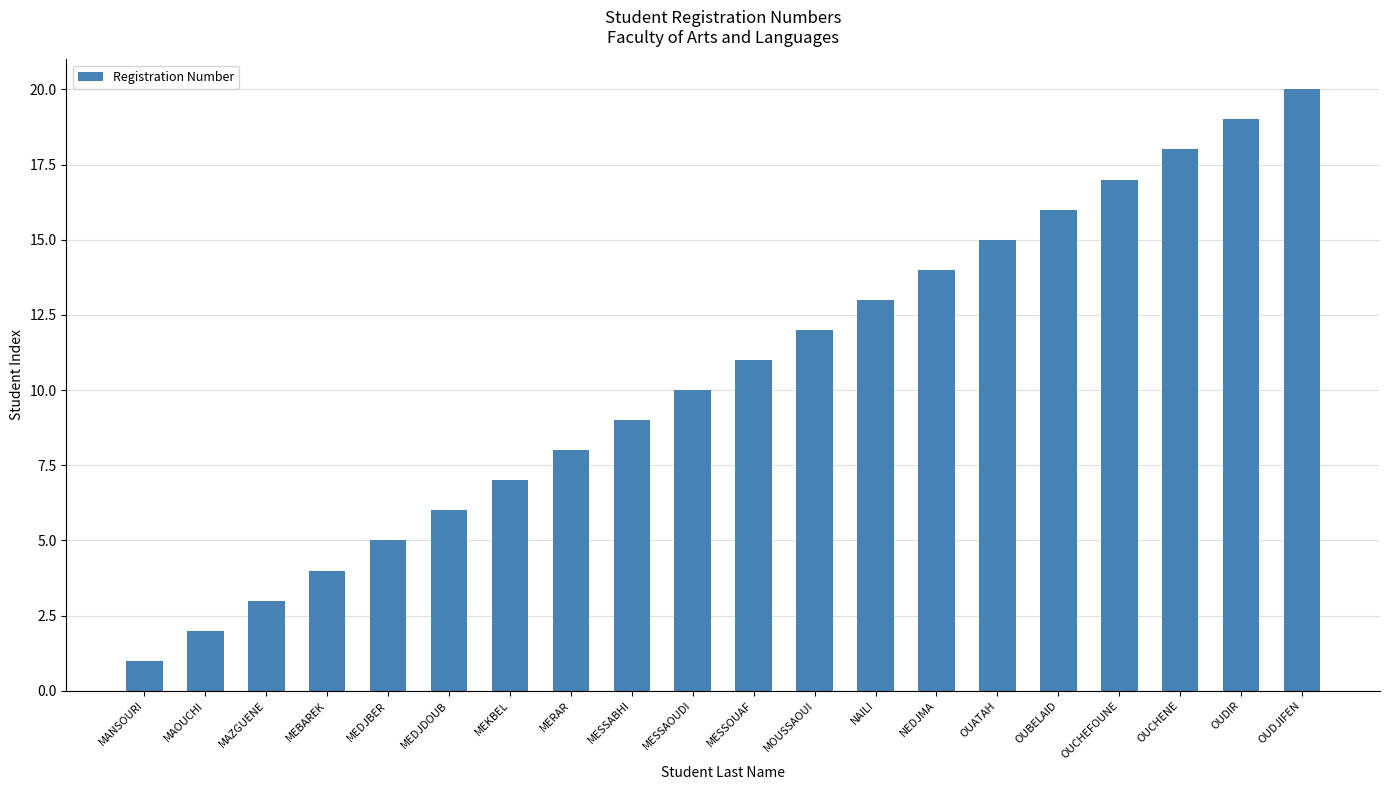

At which category does the chart reach its peak across all series?

OUDJIFEN